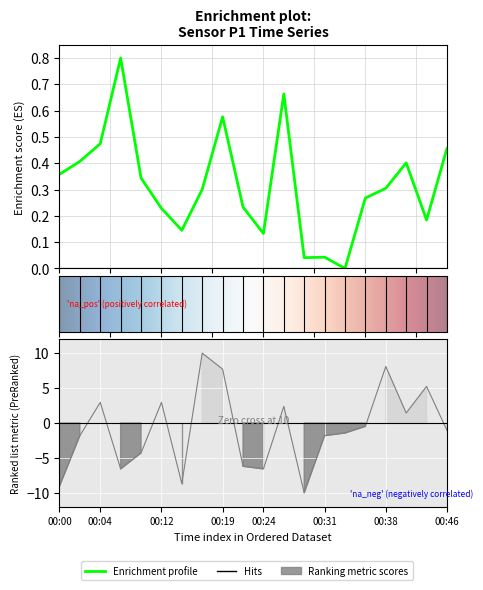

What is the sum of all P1 values?

6.4